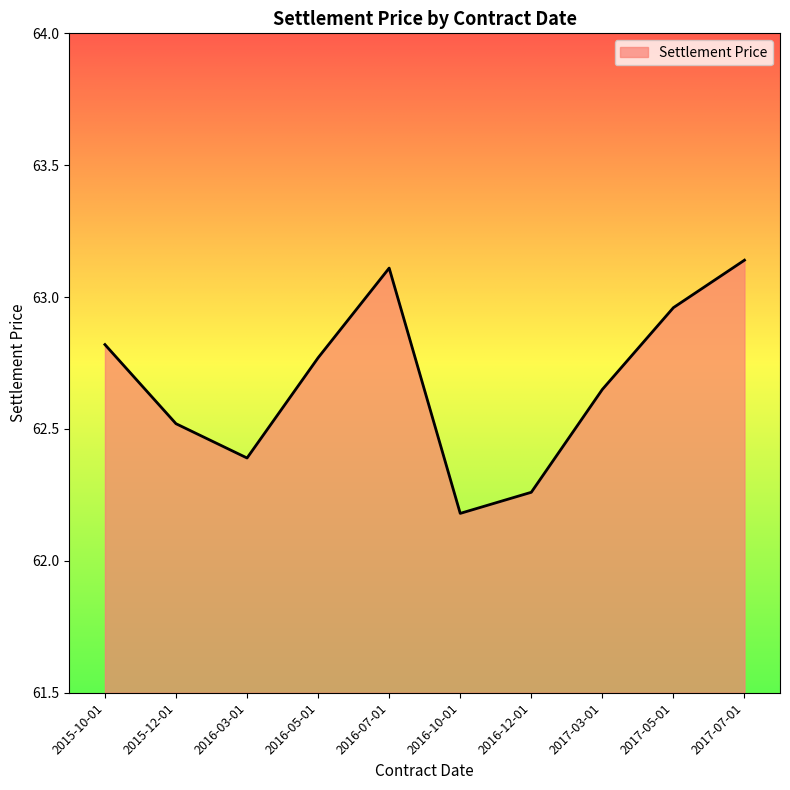

What position from the right is 2016-12-01?

4